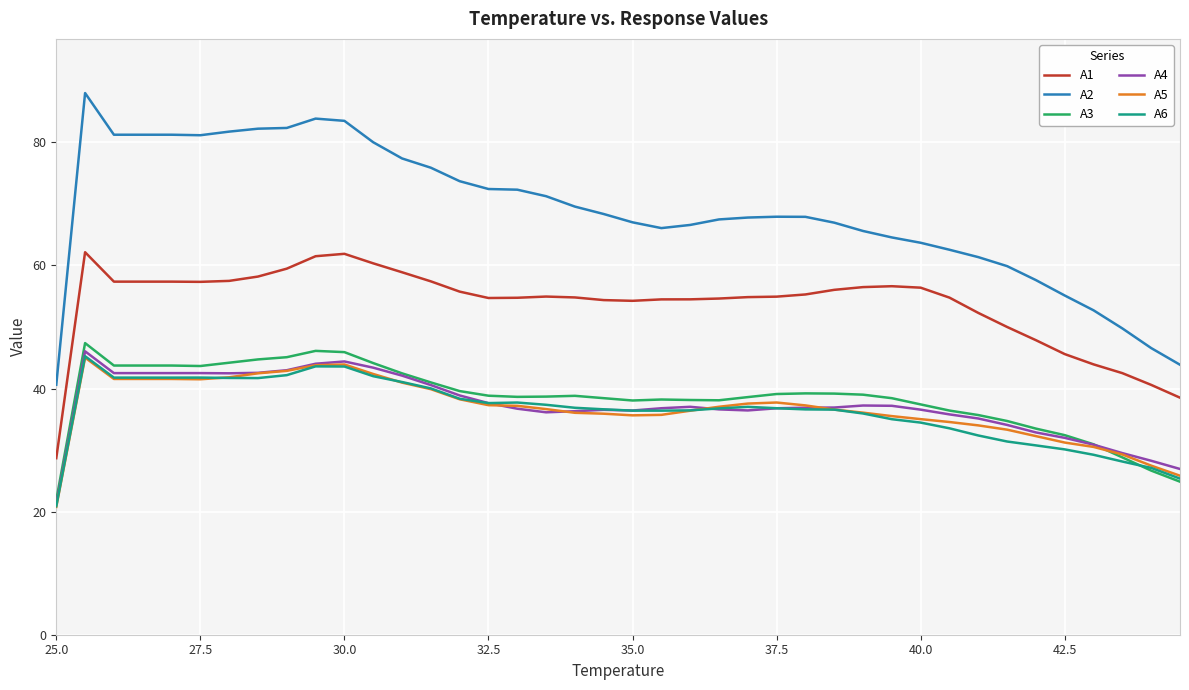

Which series has the largest range (max minus min)?

A2